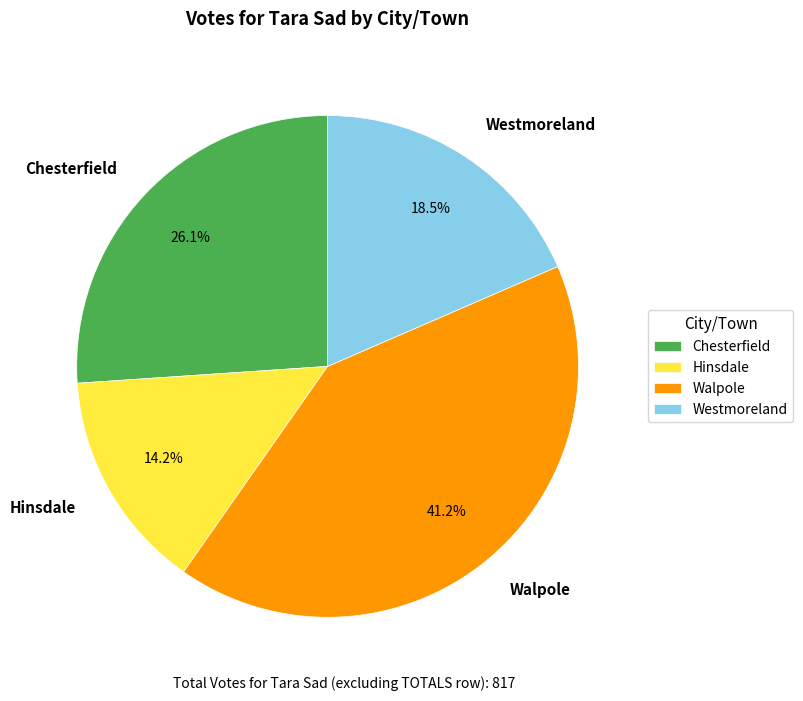

Does Walpole account for over 50% of the chart?

No